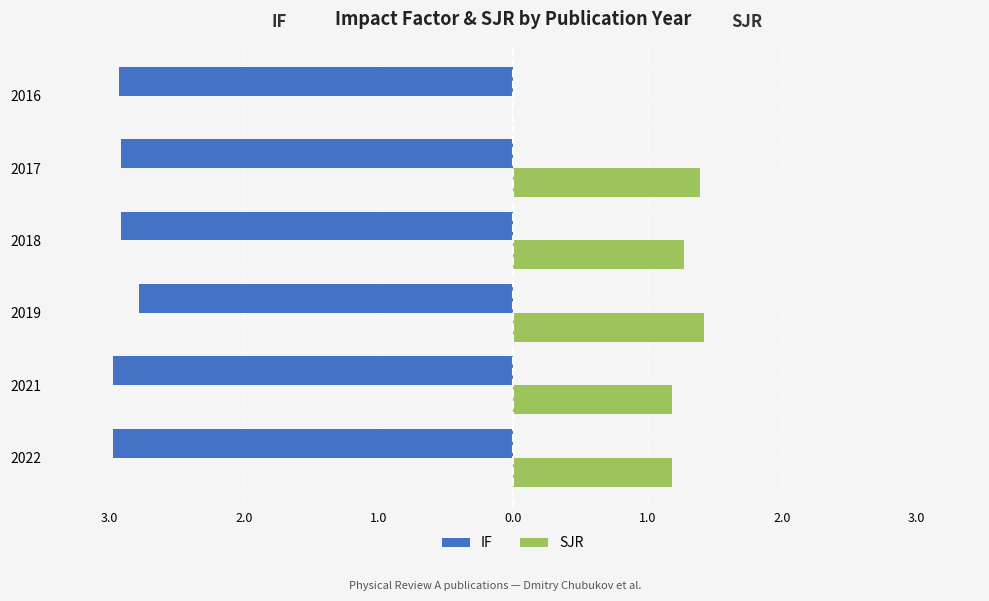

What are all the series names shown in the legend?

IF, SJR